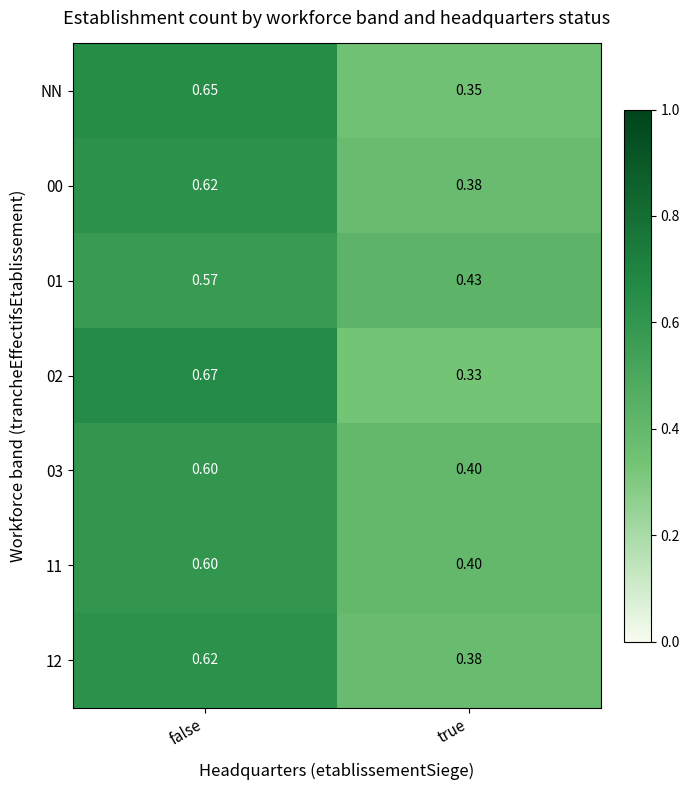

What is the spread (max minus min) of values at true?

0.1